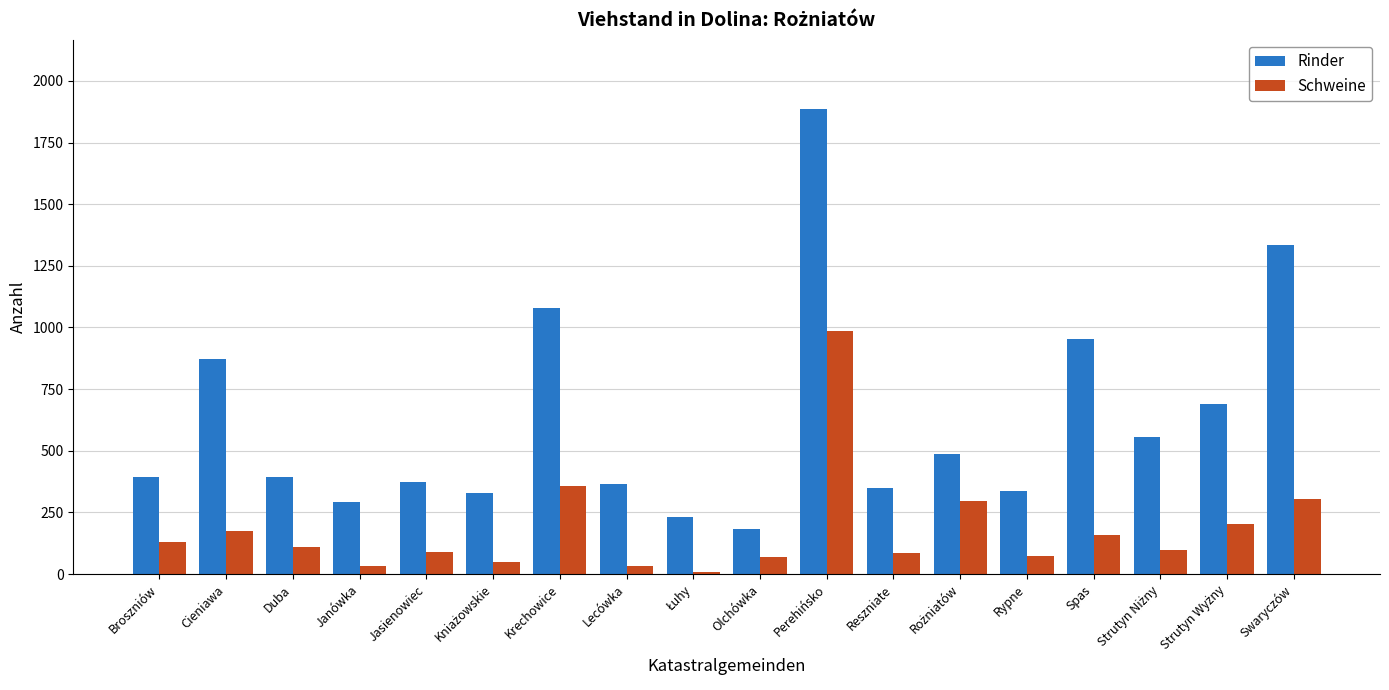

Rank the series by their maximum value, from lowest to highest.

Schweine, Rinder